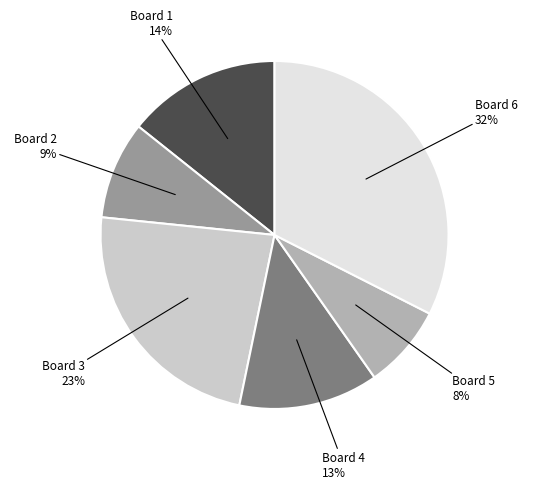

To the nearest percent, what is the average slice percentage?

17%